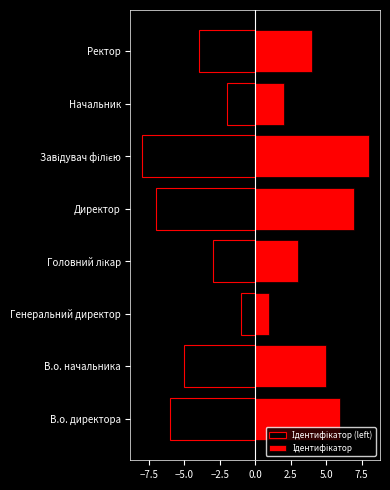

Which series has the largest total across all categories?

Ідентифікатор